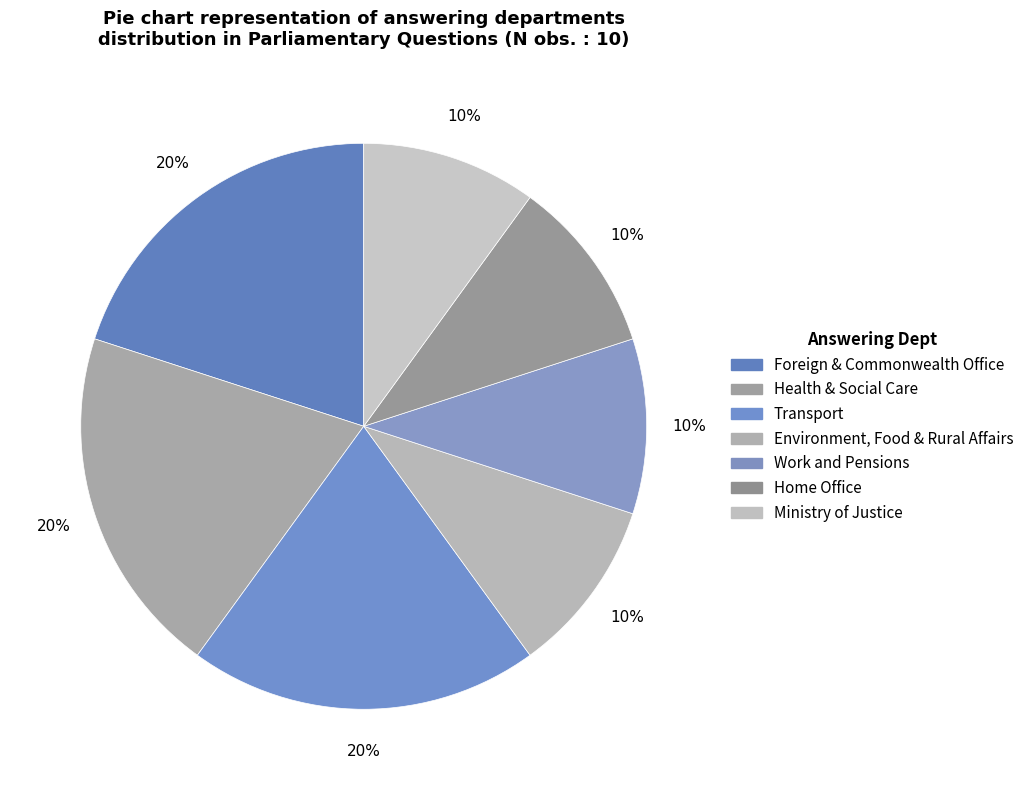

Count the number of slices in the pie.

7